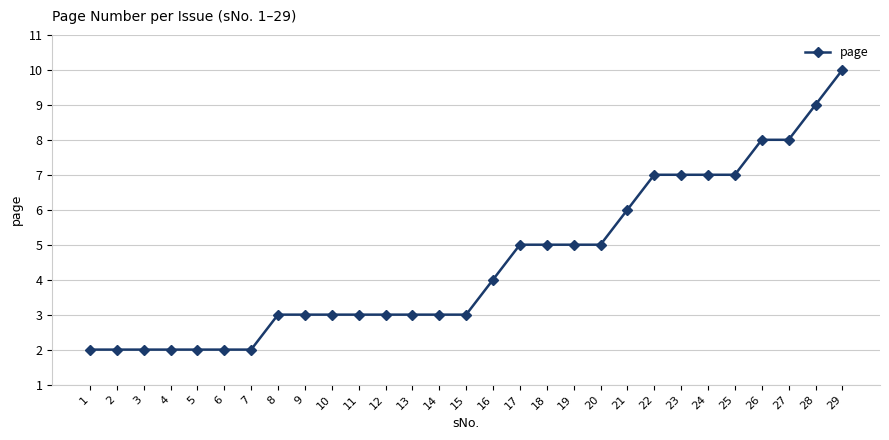

What is the greatest value displayed?

10